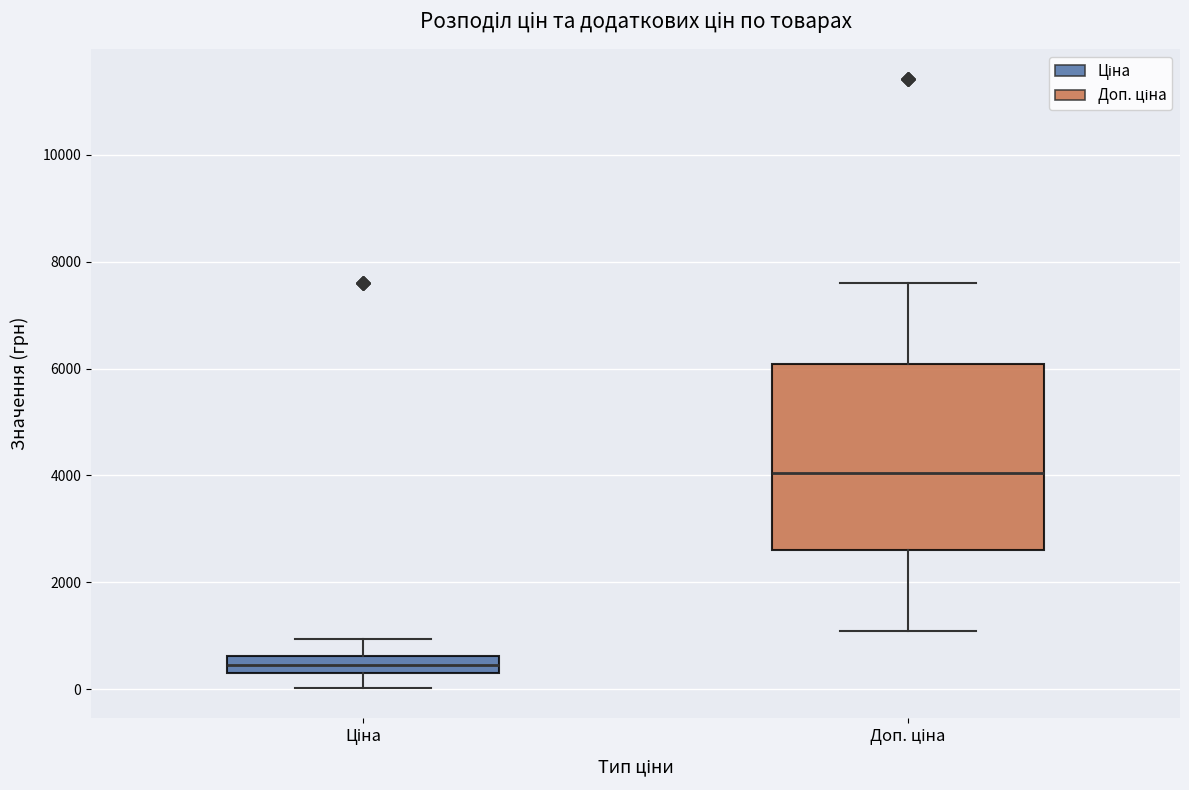

Which box's median line is the highest?

Доп. ціна